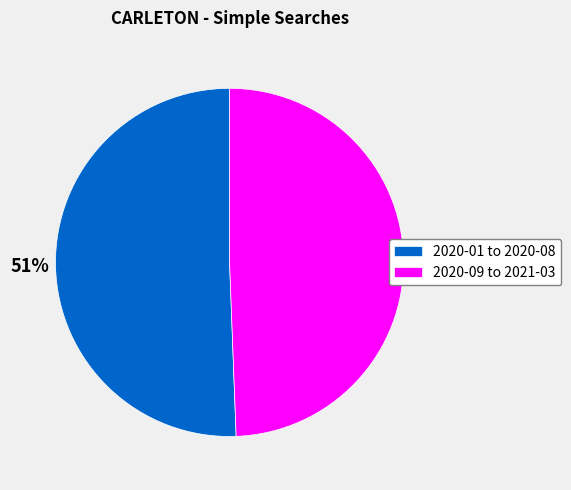

Which slice is the largest?

2020-01 to 2020-08